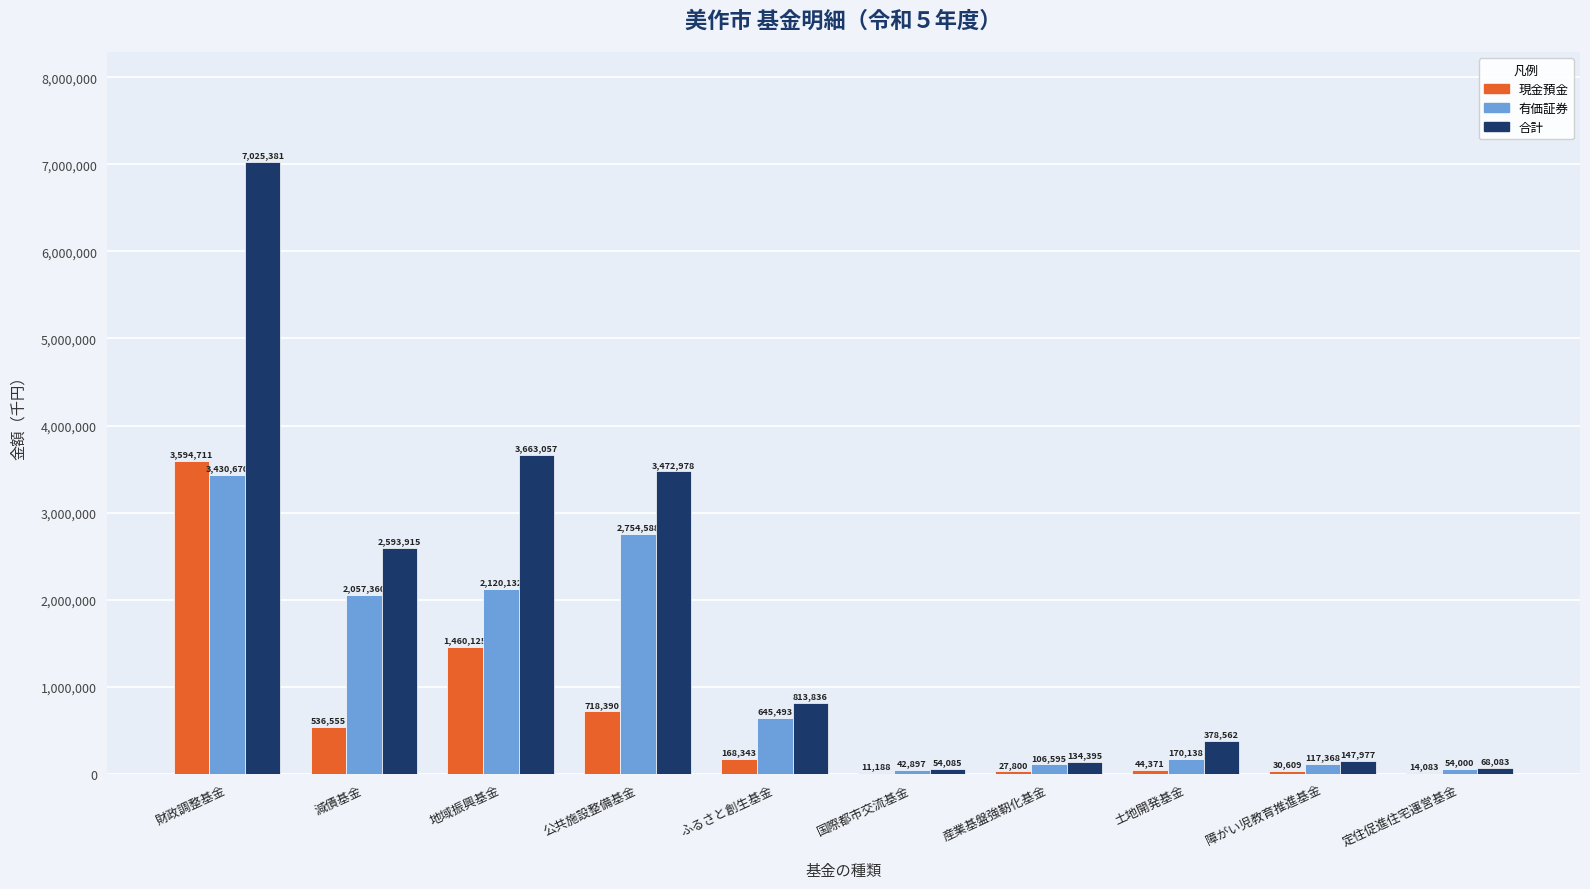

What is the spread (max minus min) of values at 地域振興基金?

2202932